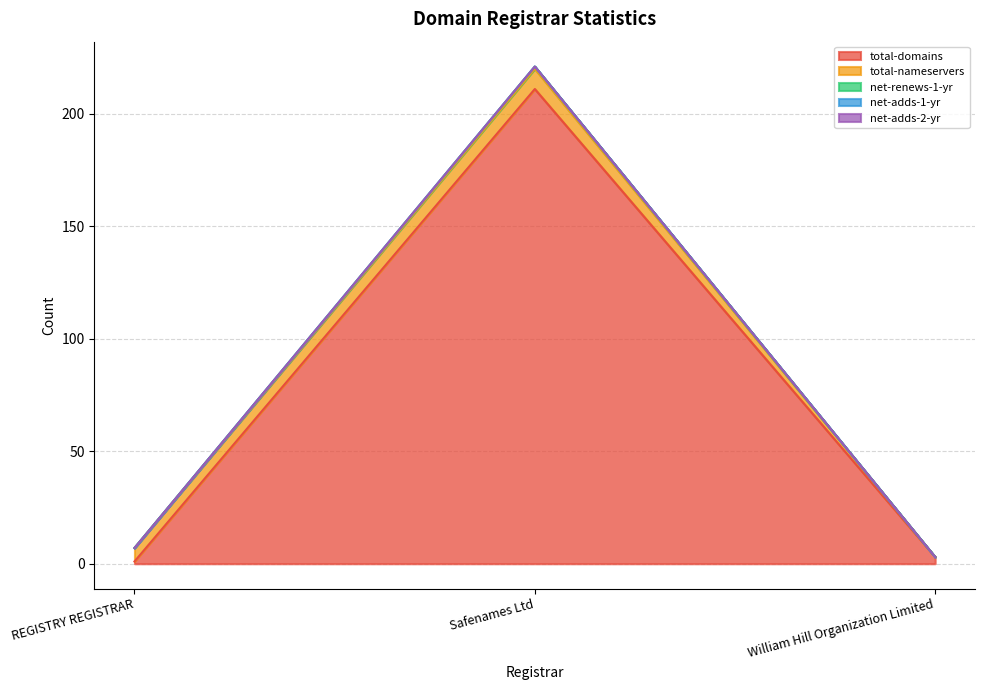

Between REGISTRY REGISTRAR and Safenames Ltd, which series saw the biggest shift?

total-domains